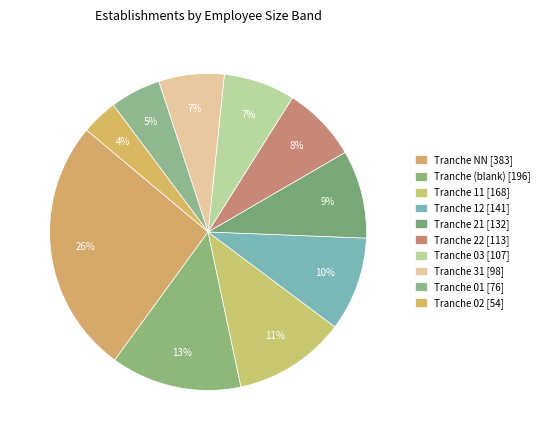

How many segments does this pie chart have?

10